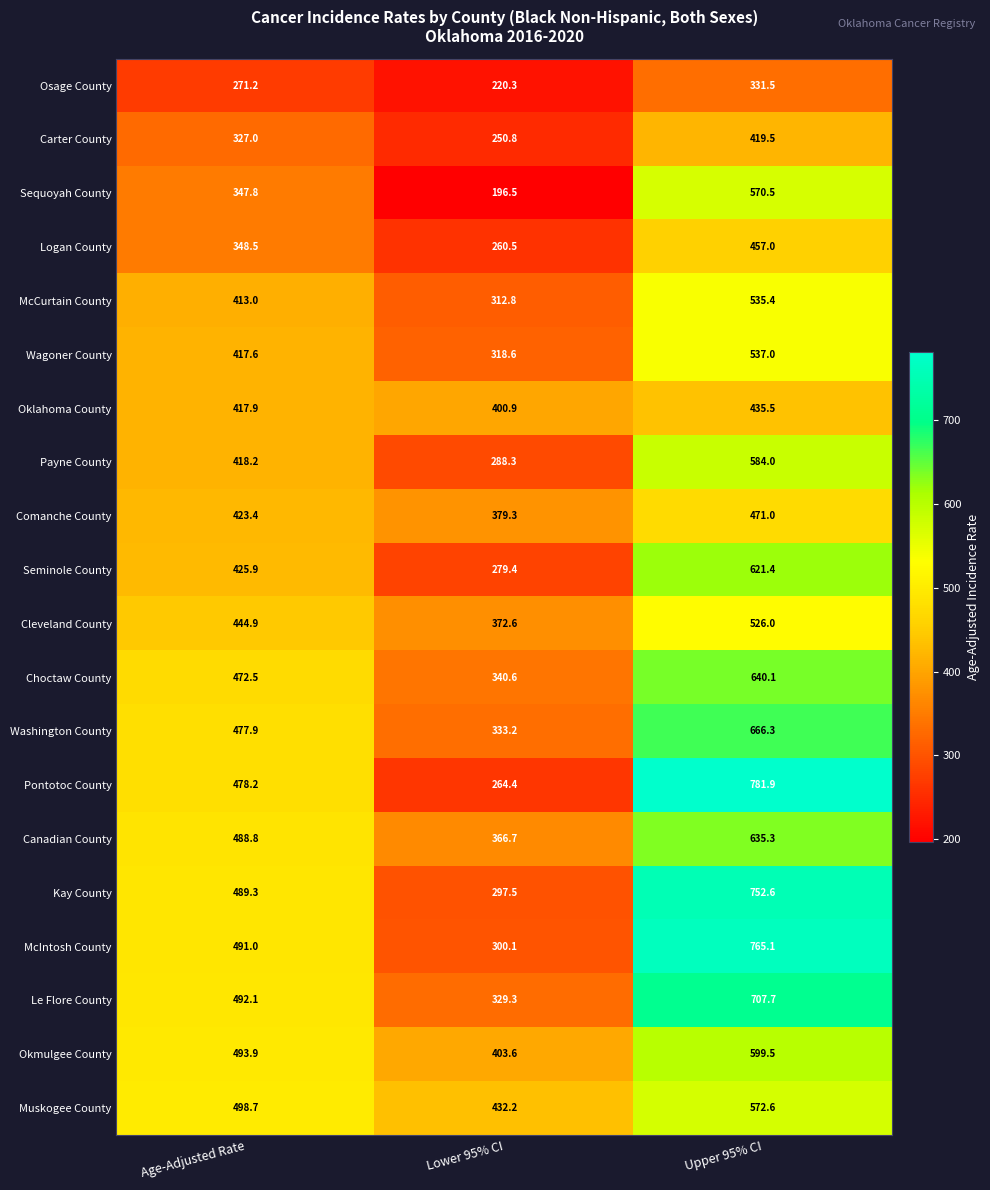

What is the highest value of the Wagoner County series?

537.0